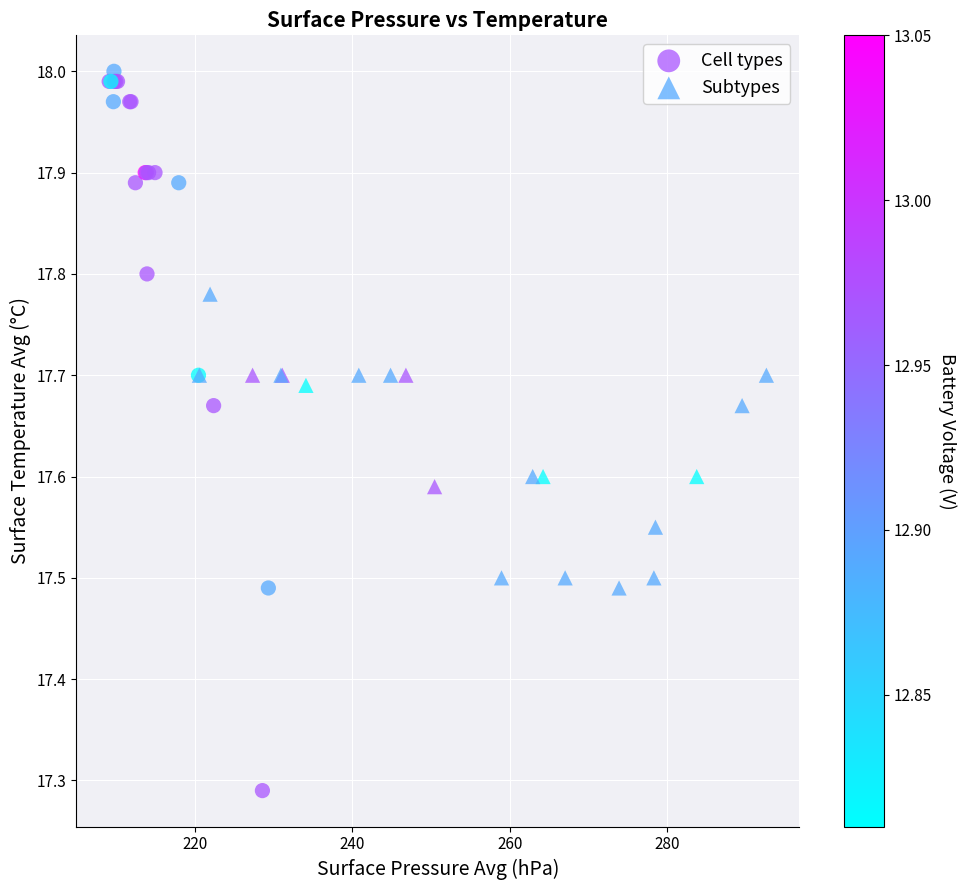

Which series reaches the maximum Y coordinate?

Cell types